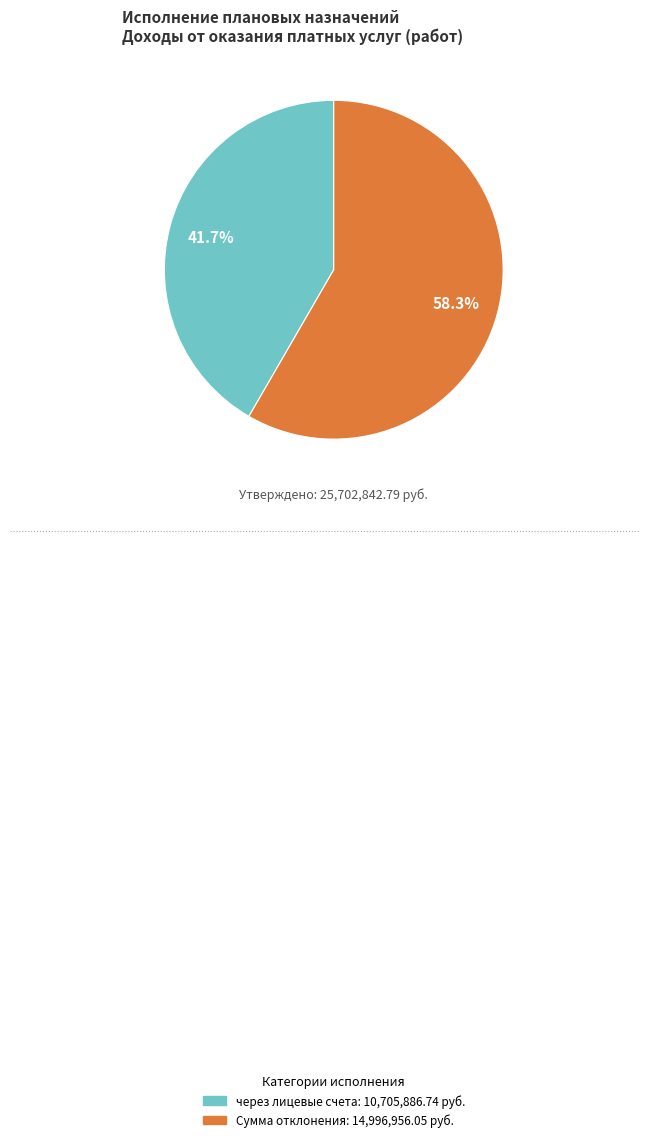

Is there a majority slice in this chart?

Yes